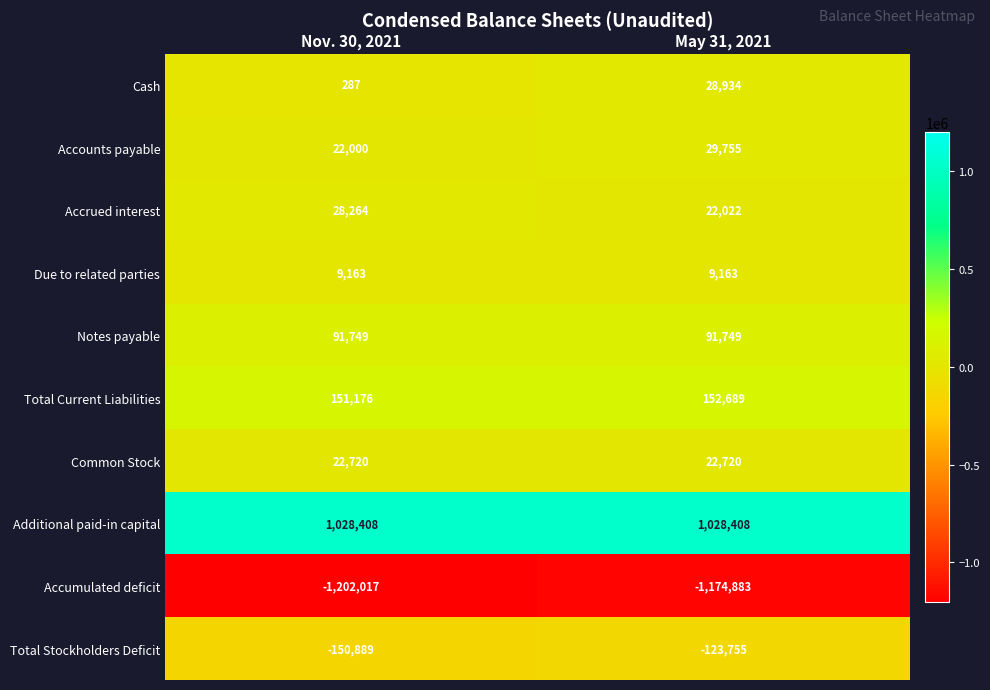

Is it true that Due to related parties equals 9163 at Nov. 30, 2021?

True